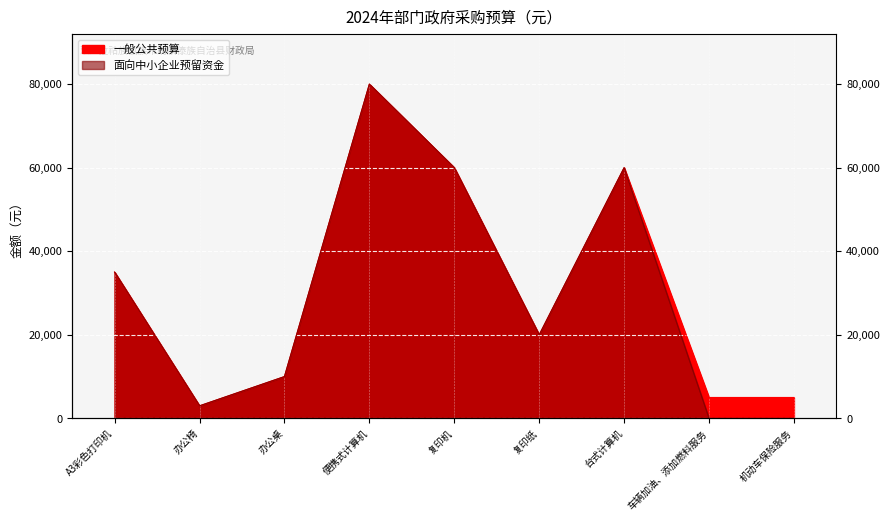

At which category does 一般公共预算 reach its first local peak?

便携式计算机